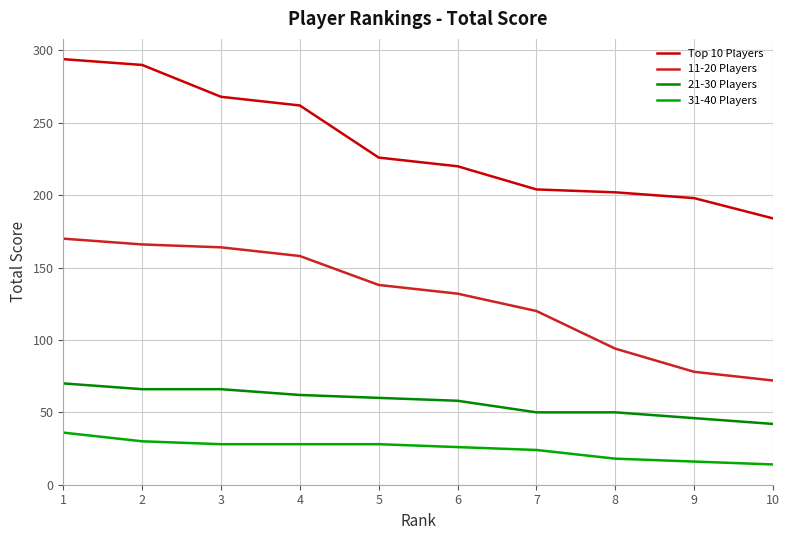

How many 21-30 Players values are between 50 and 66?

7